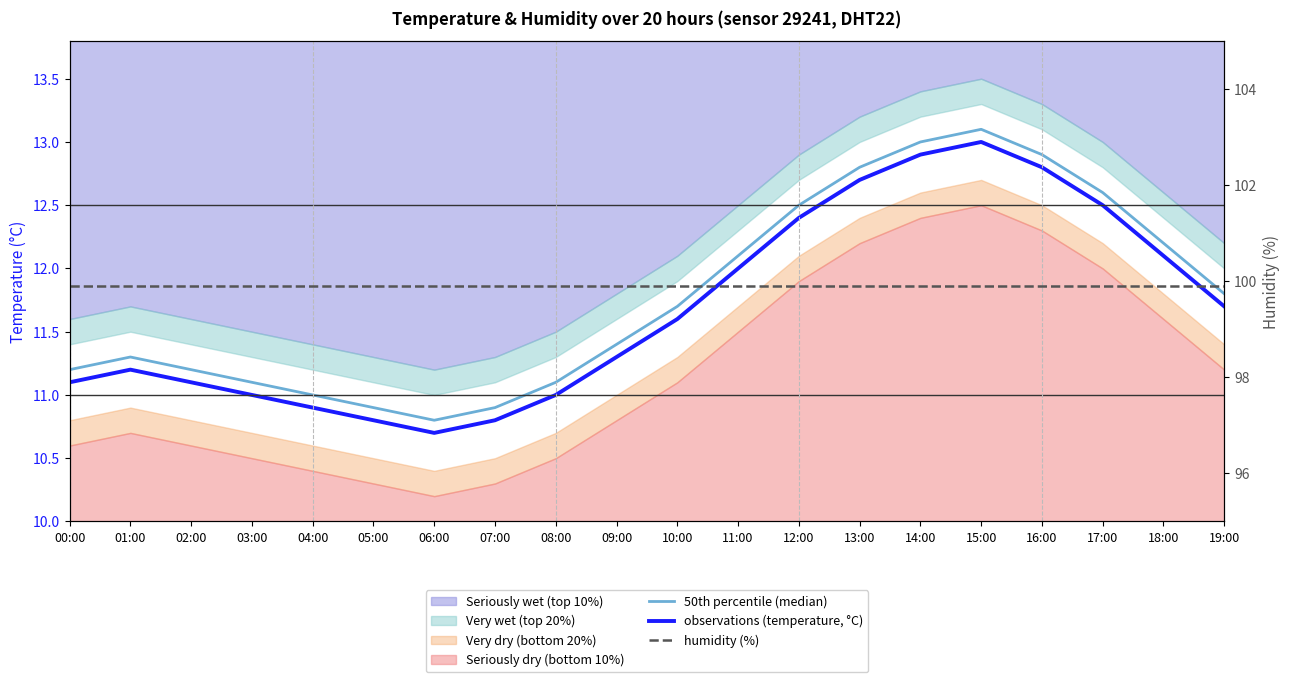

Read the 50th percentile (median) value at 09:00.

11.4